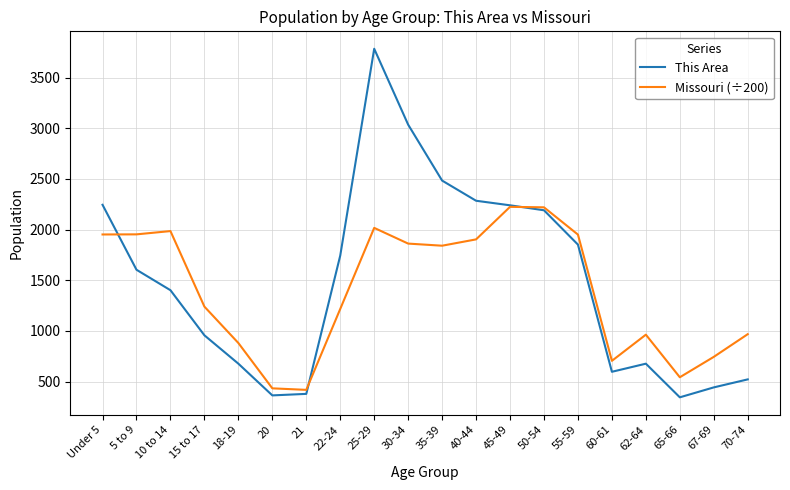

List the series in order of their peak value, highest first.

This Area, Missouri (÷200)